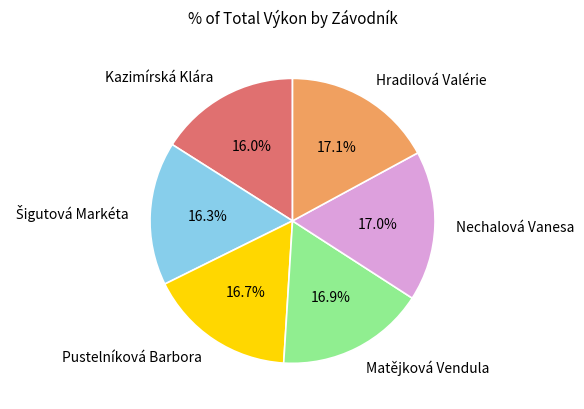

How many slices are in this pie chart?

6